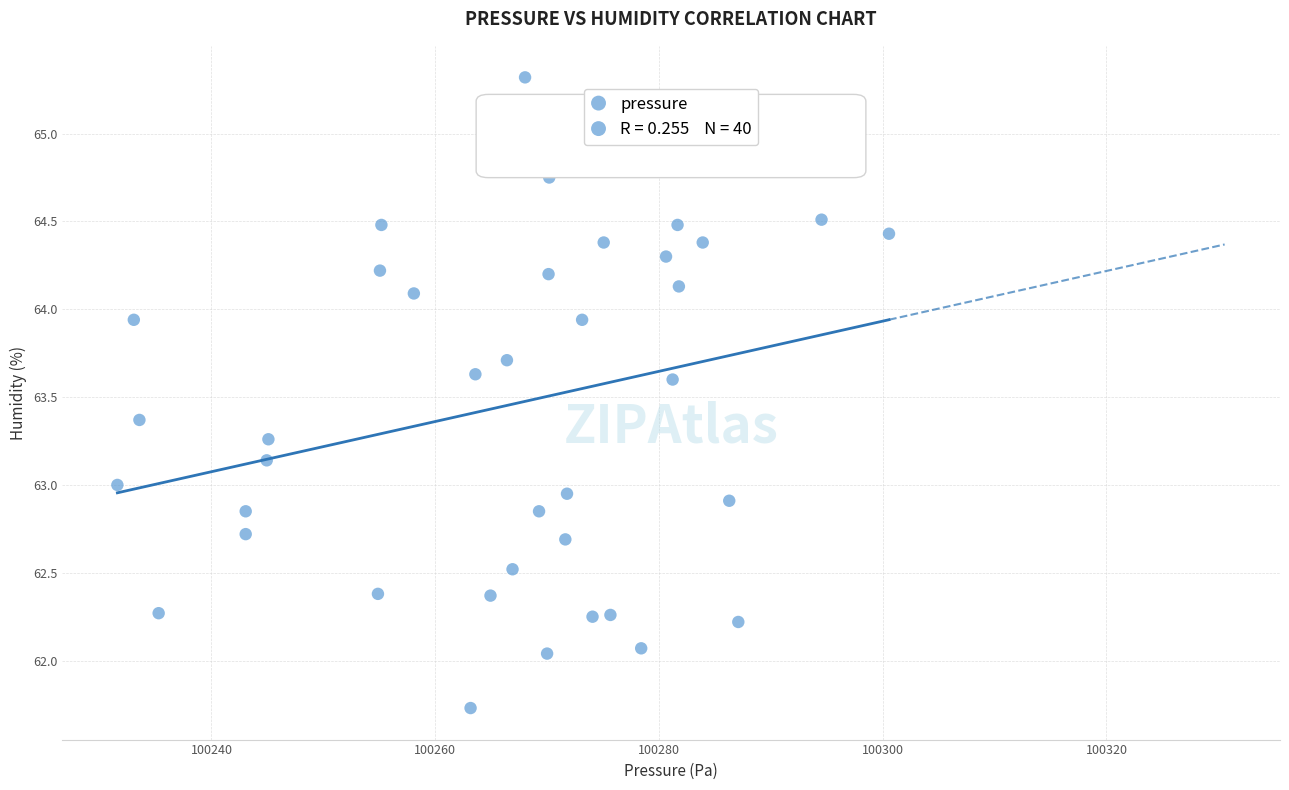

What is the range of X values (max minus min)?

69.0